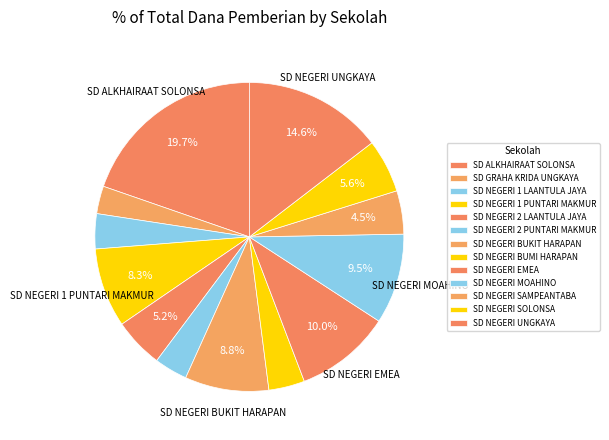

Which category has the biggest portion of the pie?

SD ALKHAIRAAT SOLONSA